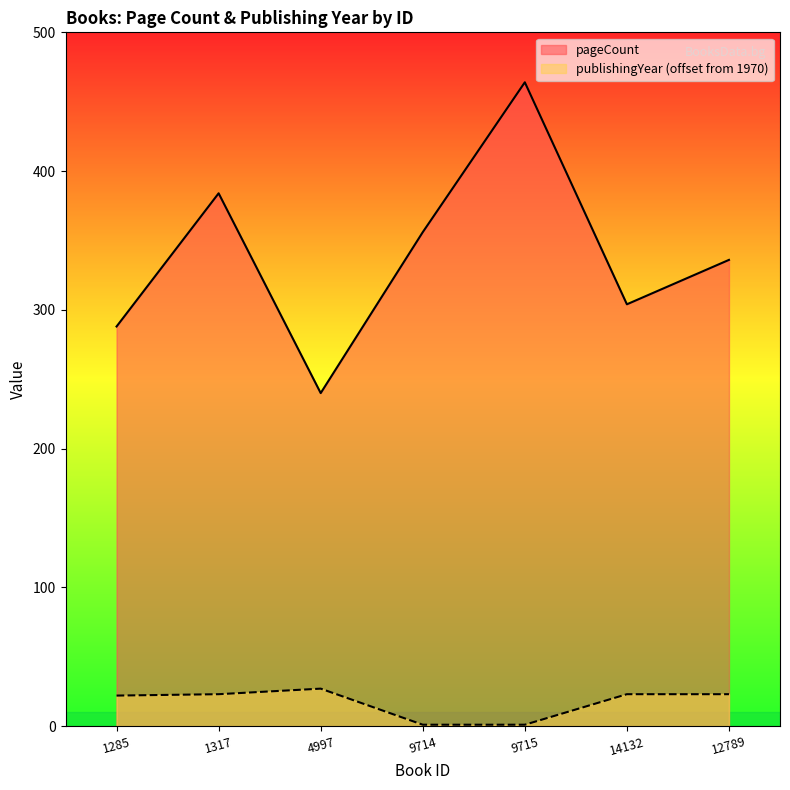

Is it true that publishingYear equals 43 at 4997?

False